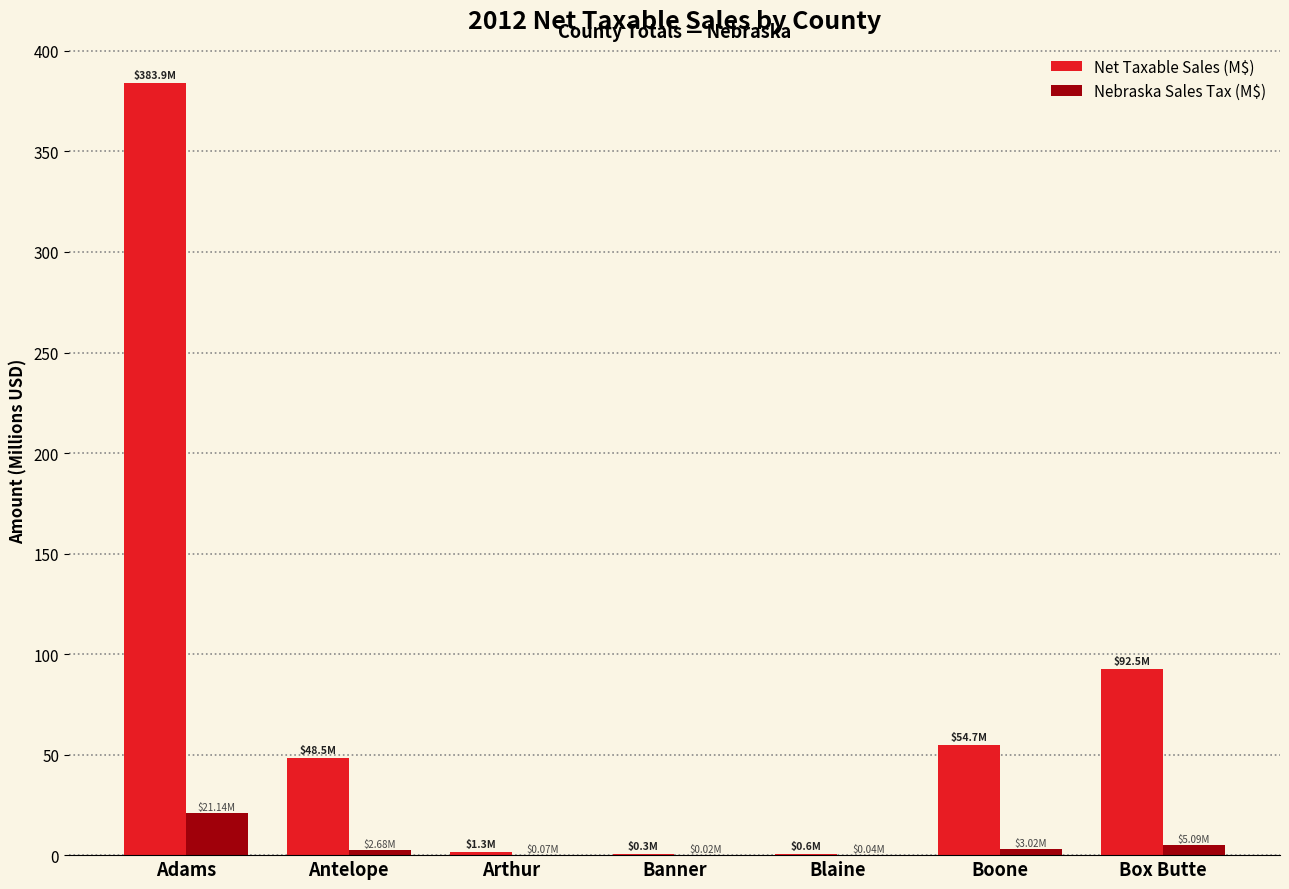

Where is Net Taxable Sales (M$) nearest to the value 192?

Box Butte